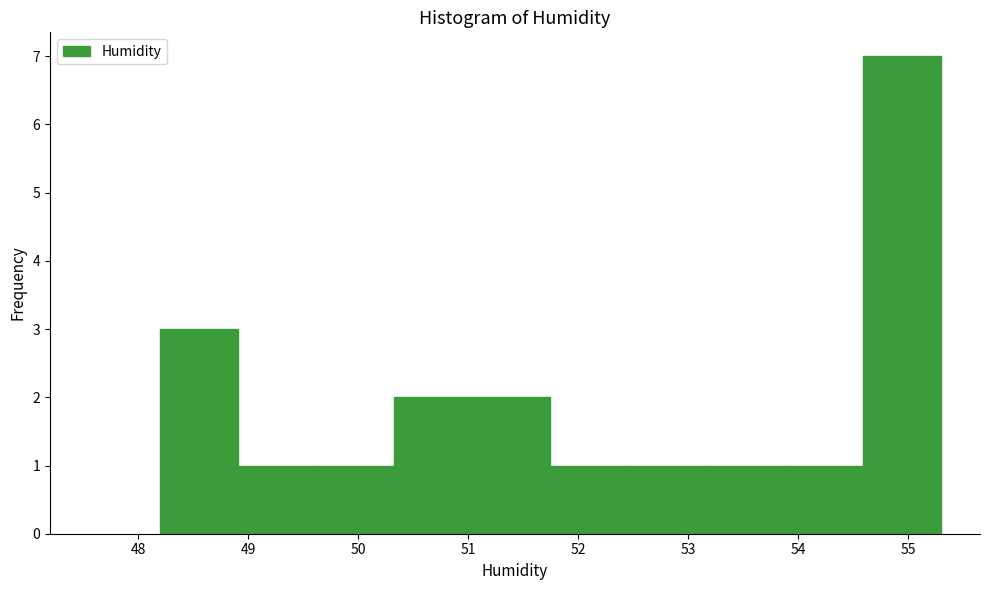

Which range on the x-axis has the tallest bar?

54.59 to 55.30